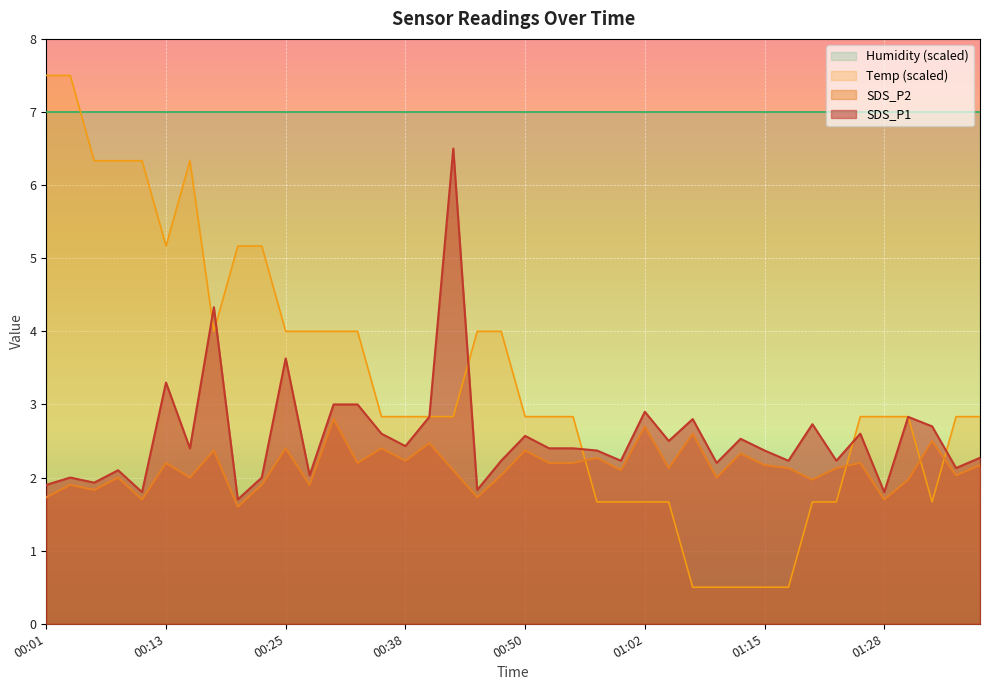

True or false: SDS_P1 and SDS_P2 intersect in this chart.

False